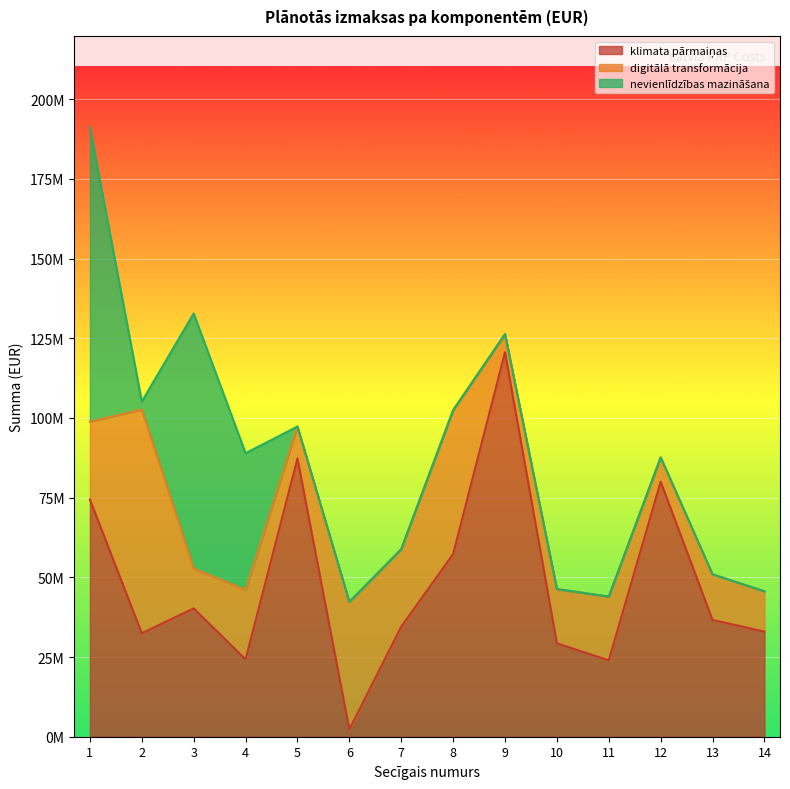

Does the chart display data point markers on the line(s)?

No